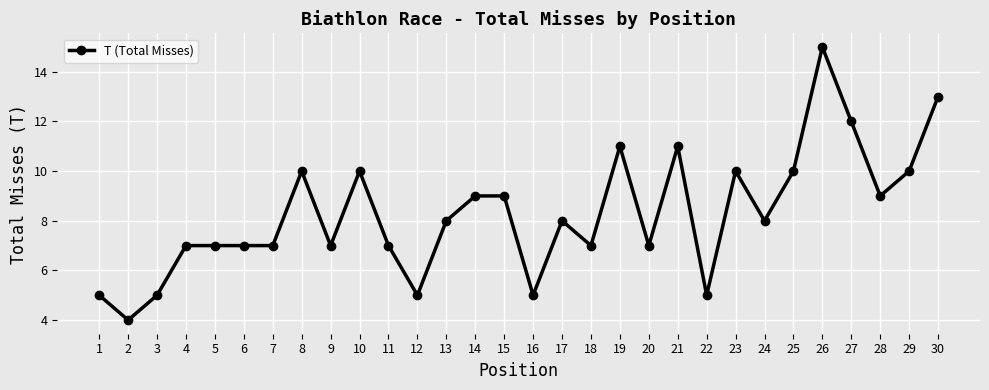

How many data points does each series have?

30